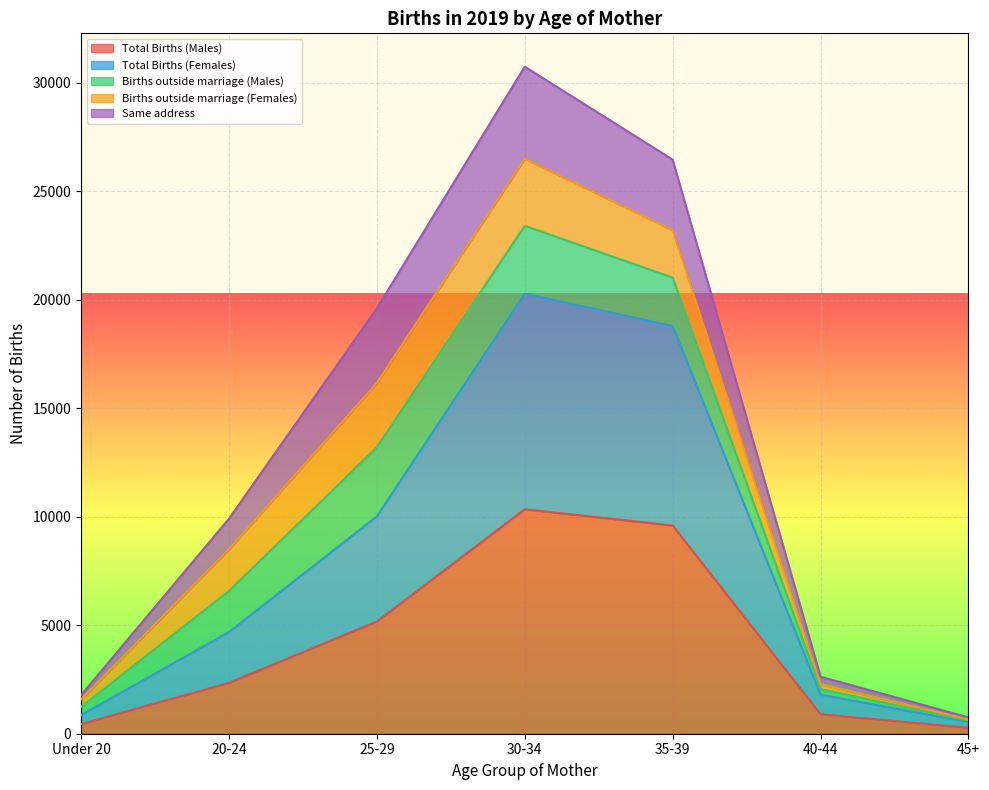

What is the sum of the Total Births (Males) values at 30-34 and 45+?

10615